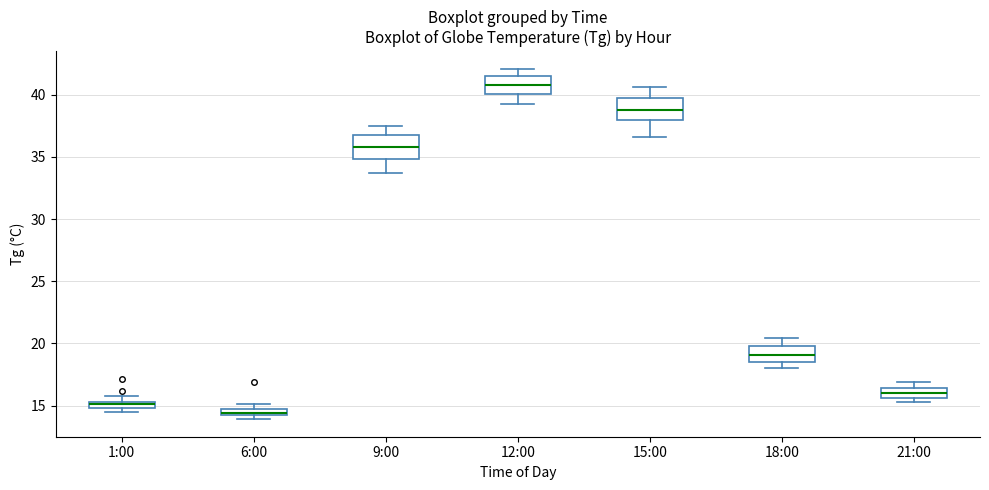

Which box's median line is the lowest?

6:00